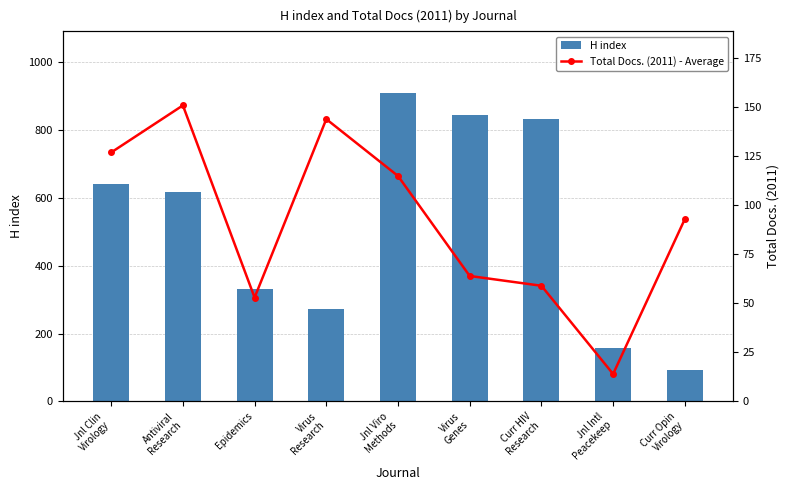

What is the label of the 3rd bar from the left?

Epidemics